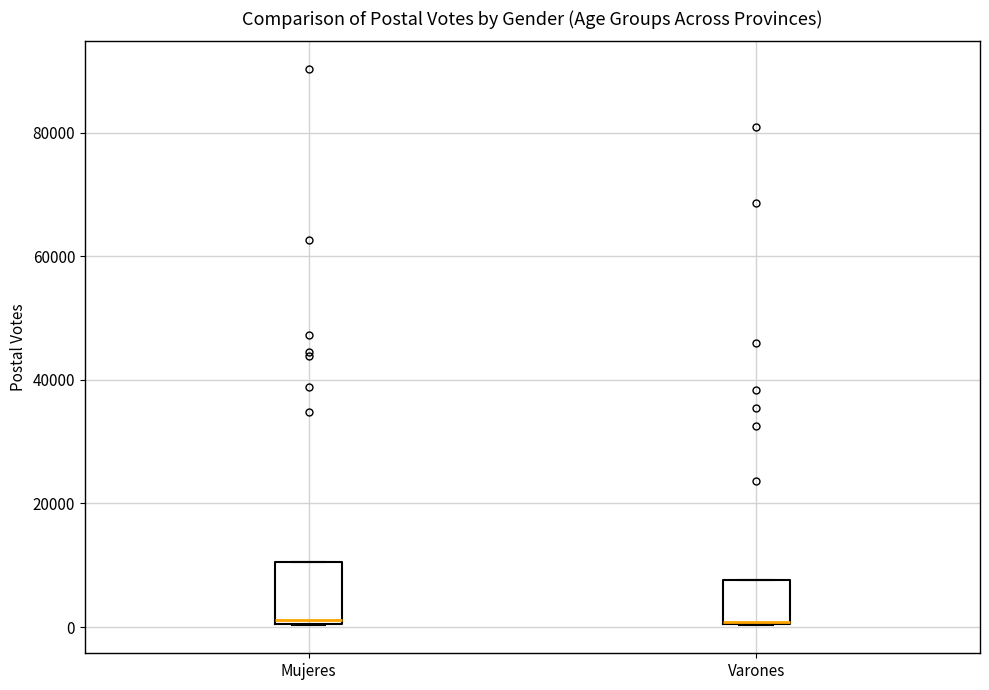

Reading left to right, transcribe this box plot: for each box, give where its median line is, the range the box spans, and where its two whiskers end, as read against the y-axis. The values are not printed on the chart, so give them approximately, as read against the axis.

Mujeres: median 2000, box 0 to 10000, whiskers 0 to 10000
Varones: median 0, box 0 to 8000, whiskers 0 to 8000